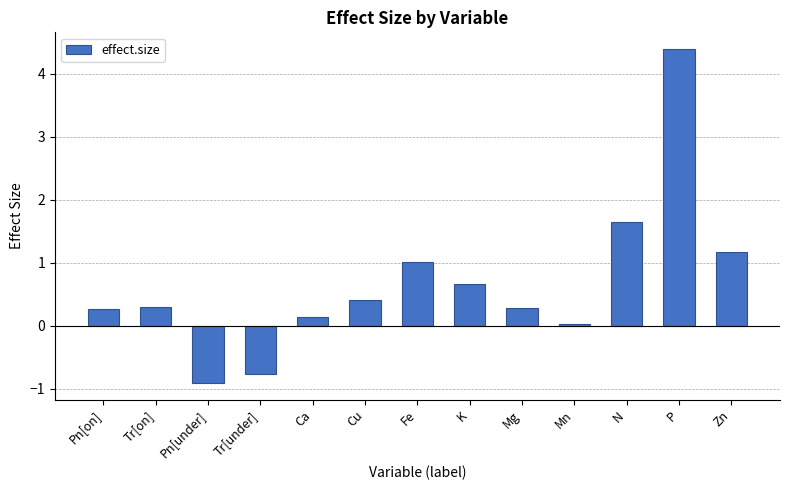

How many values are above zero?

11